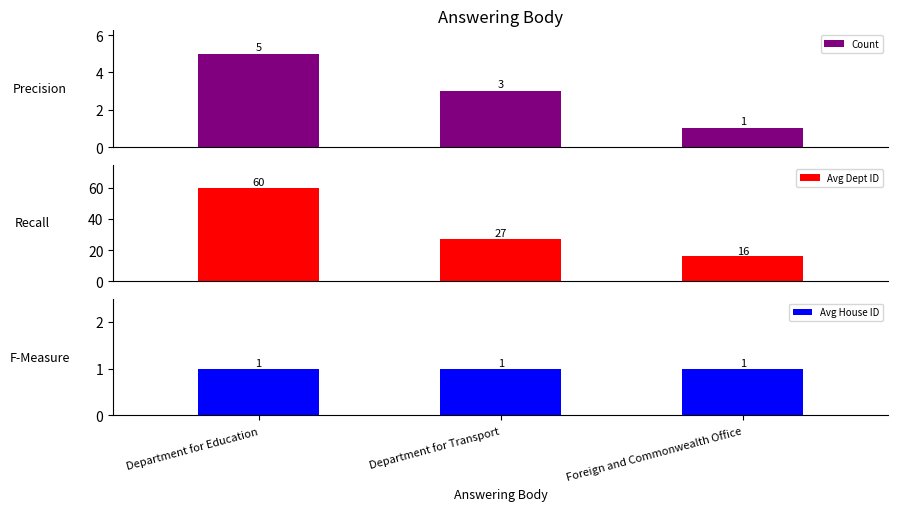

At Department for Transport, list the series in order from largest to smallest.

Avg Dept ID, Count, Avg House ID